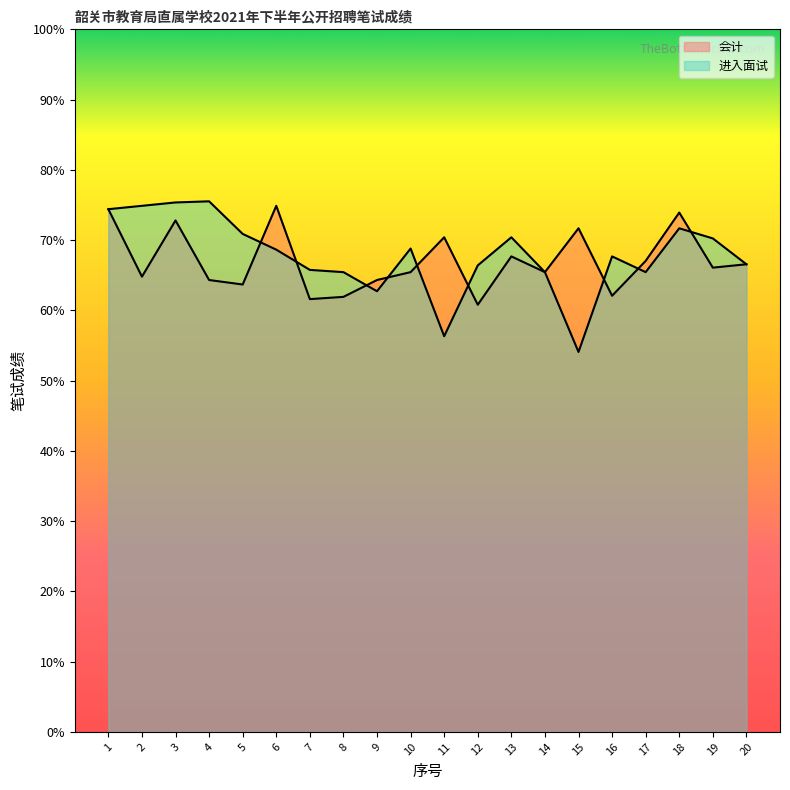

At which label does 进入面试 reach its peak?

4